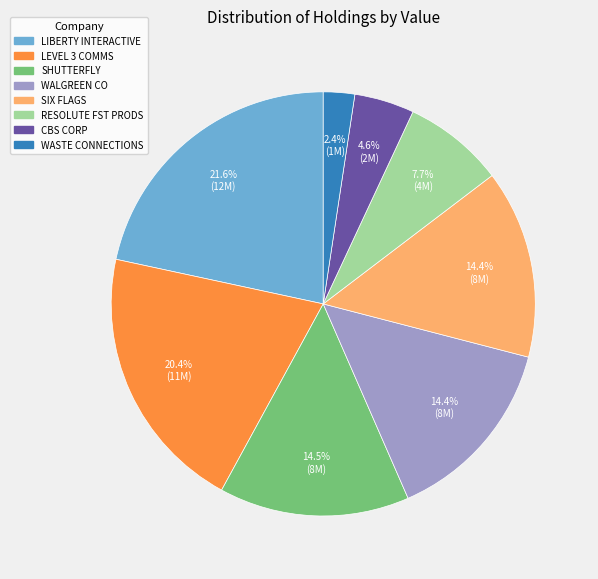

Is there a majority slice in this chart?

No